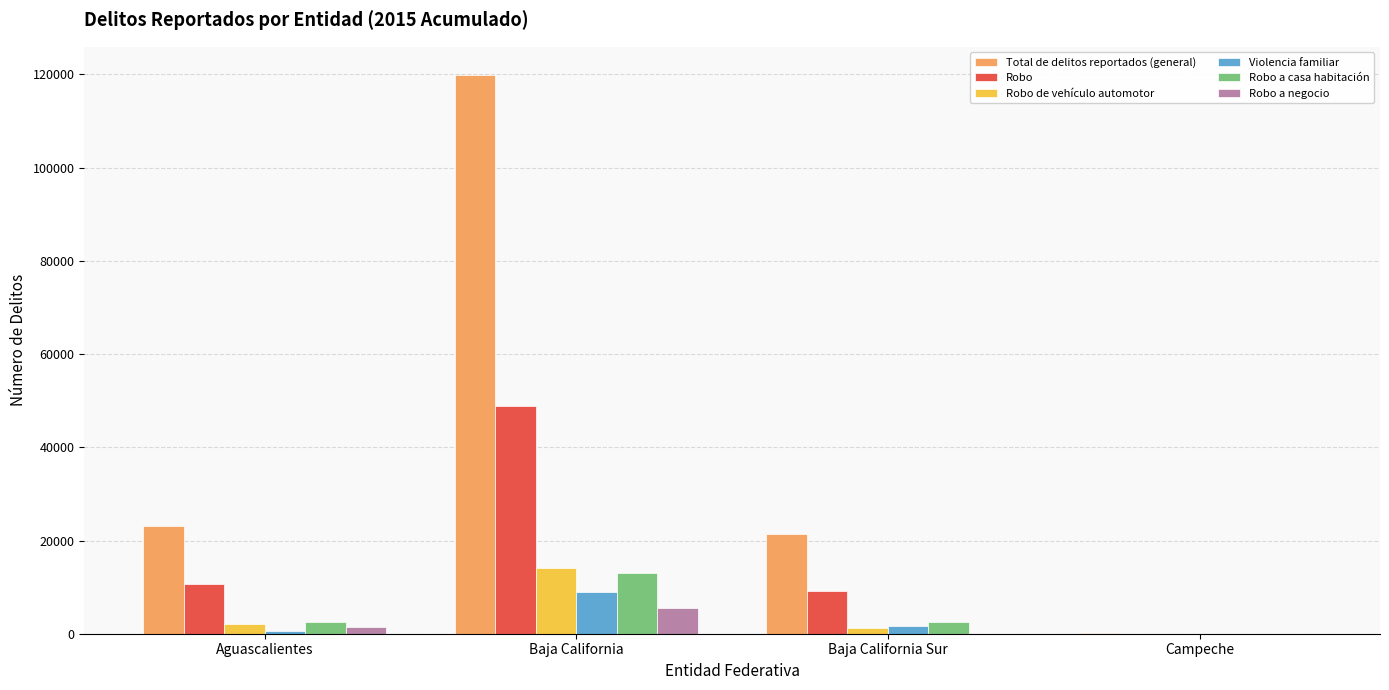

At which category is the sum across all series the highest?

Baja California